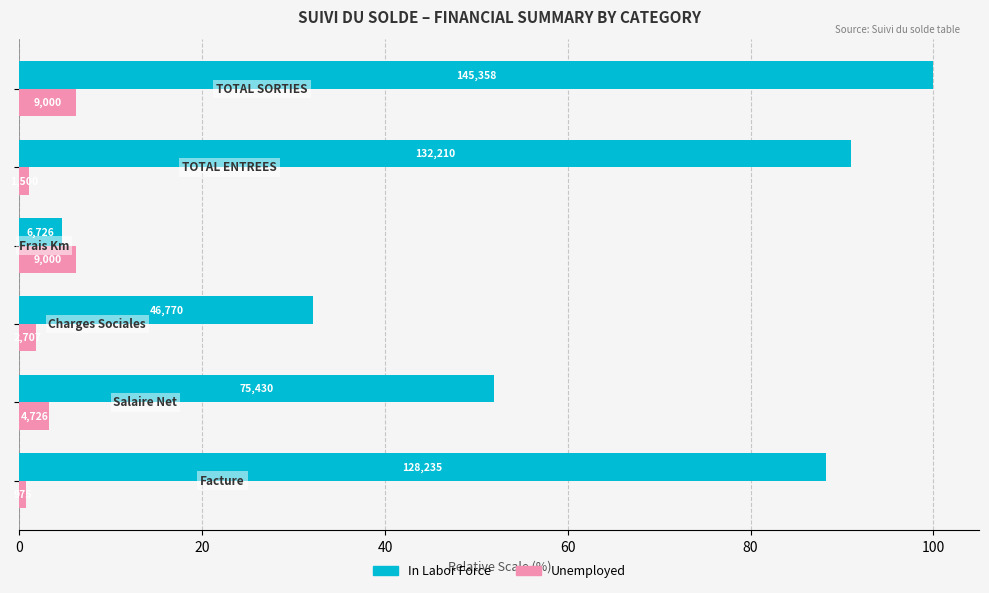

Rank the series by their average value, from lowest to highest.

Unemployed, In Labor Force